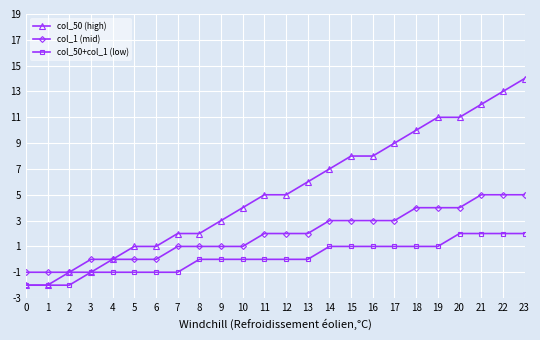

List the series in order of their overall mean, highest first.

col_50 (high), col_1 (mid), col_50+col_1 (low)